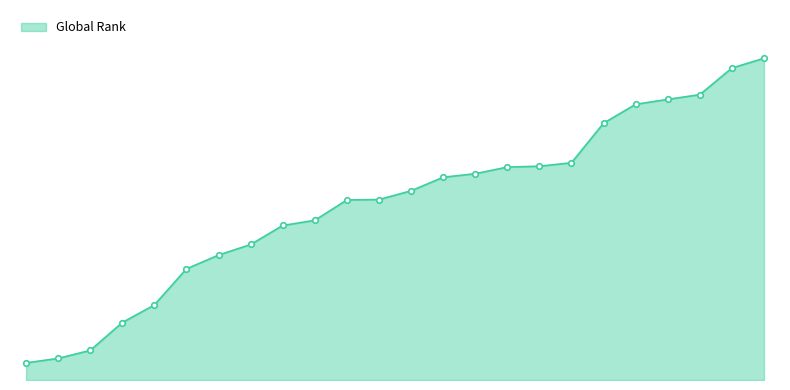

What is the difference between the maximum and minimum values?

9880